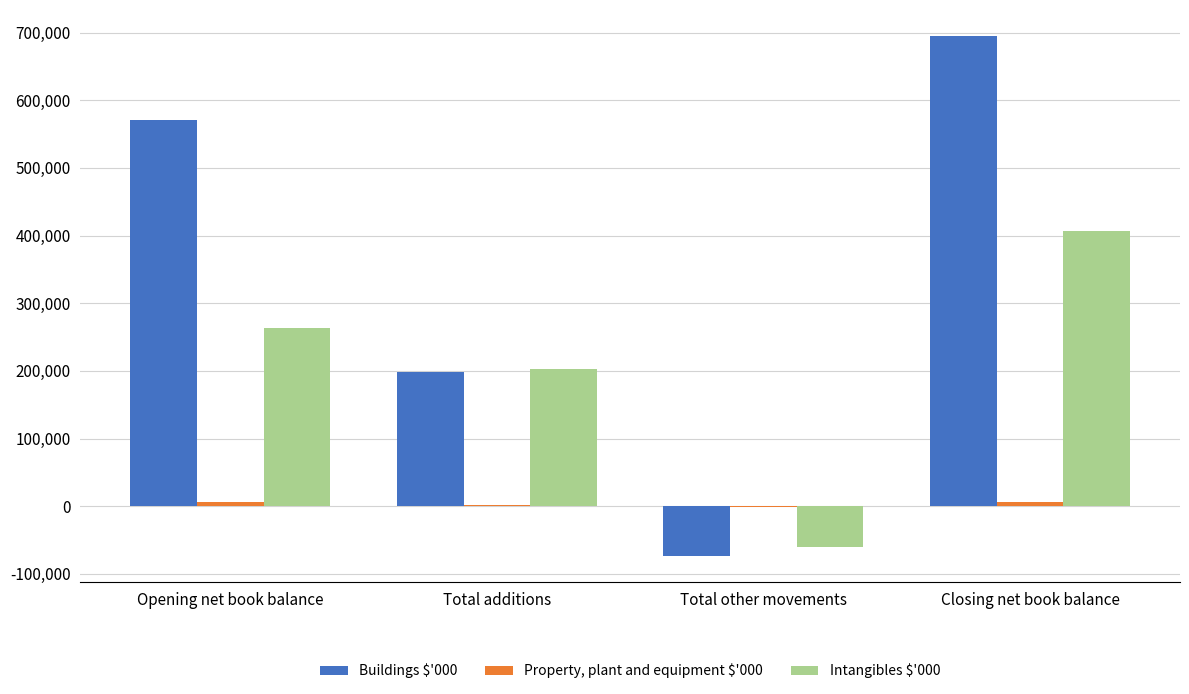

The value of Intangibles $'000 at Total other movements is -106253. True or false?

False